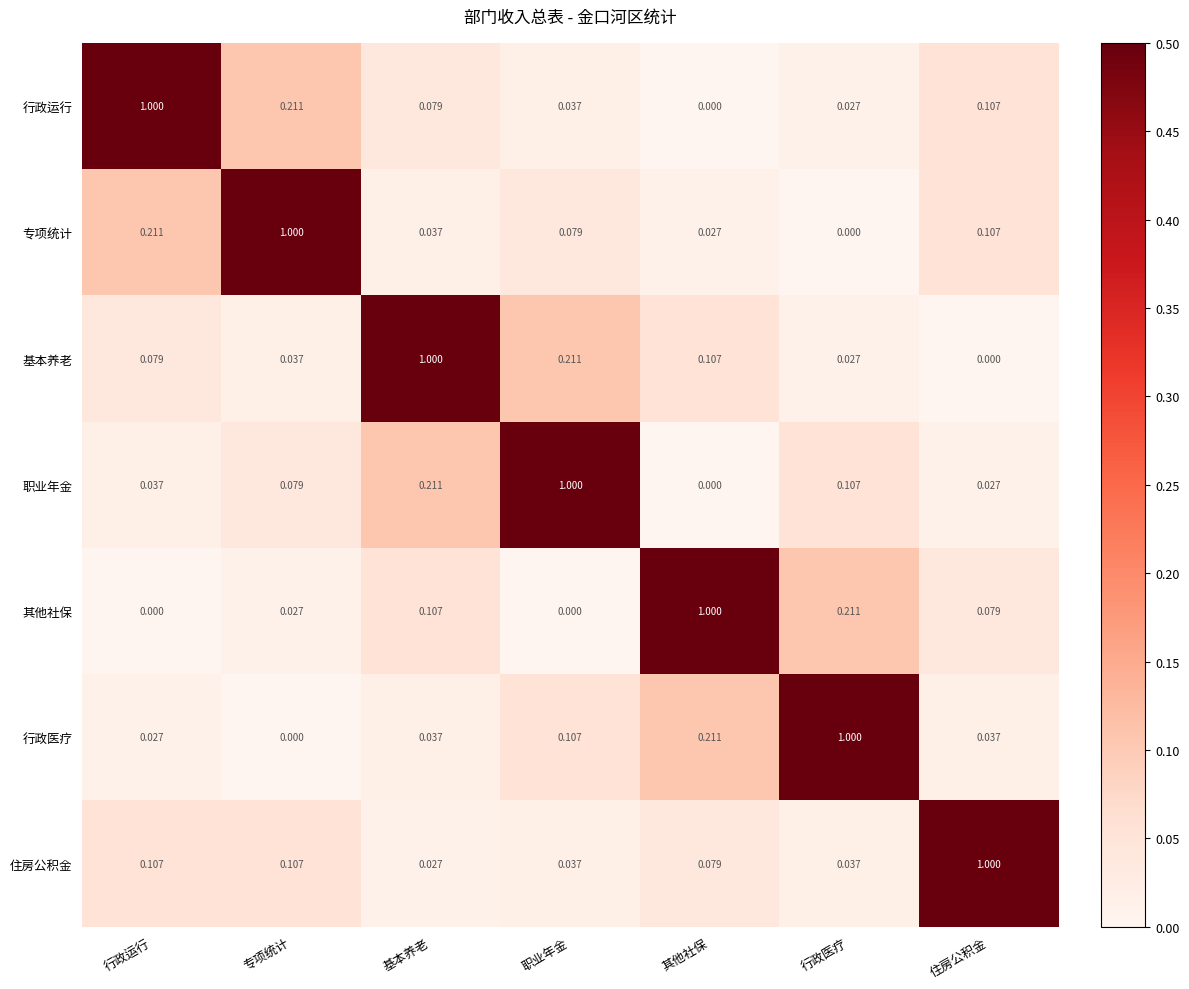

Rank the categories by 专项统计 value from lowest to highest.

行政医疗, 其他社保, 基本养老, 职业年金, 住房公积金, 行政运行, 专项统计